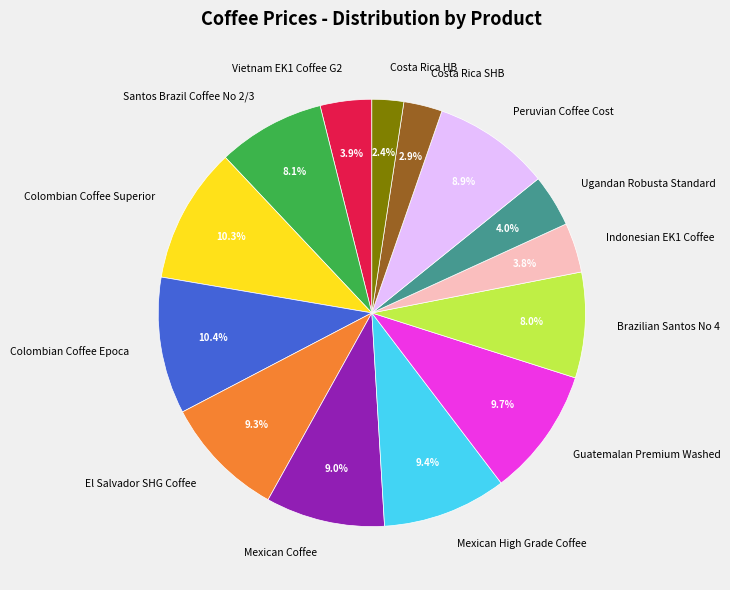

How many segments does this pie chart have?

14